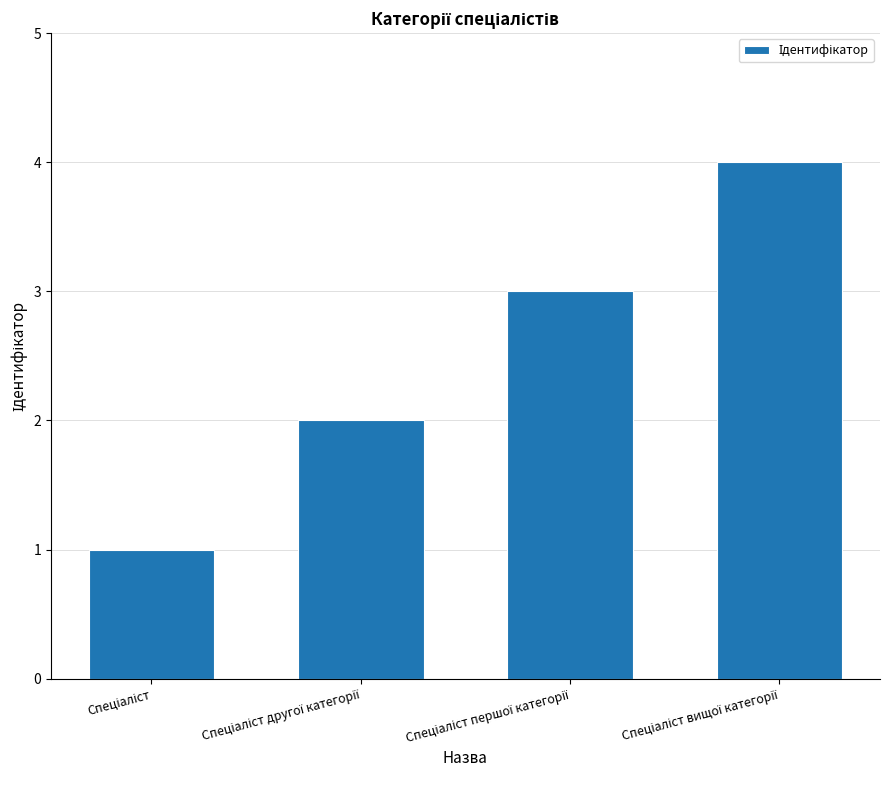

What is the sum of all values?

10